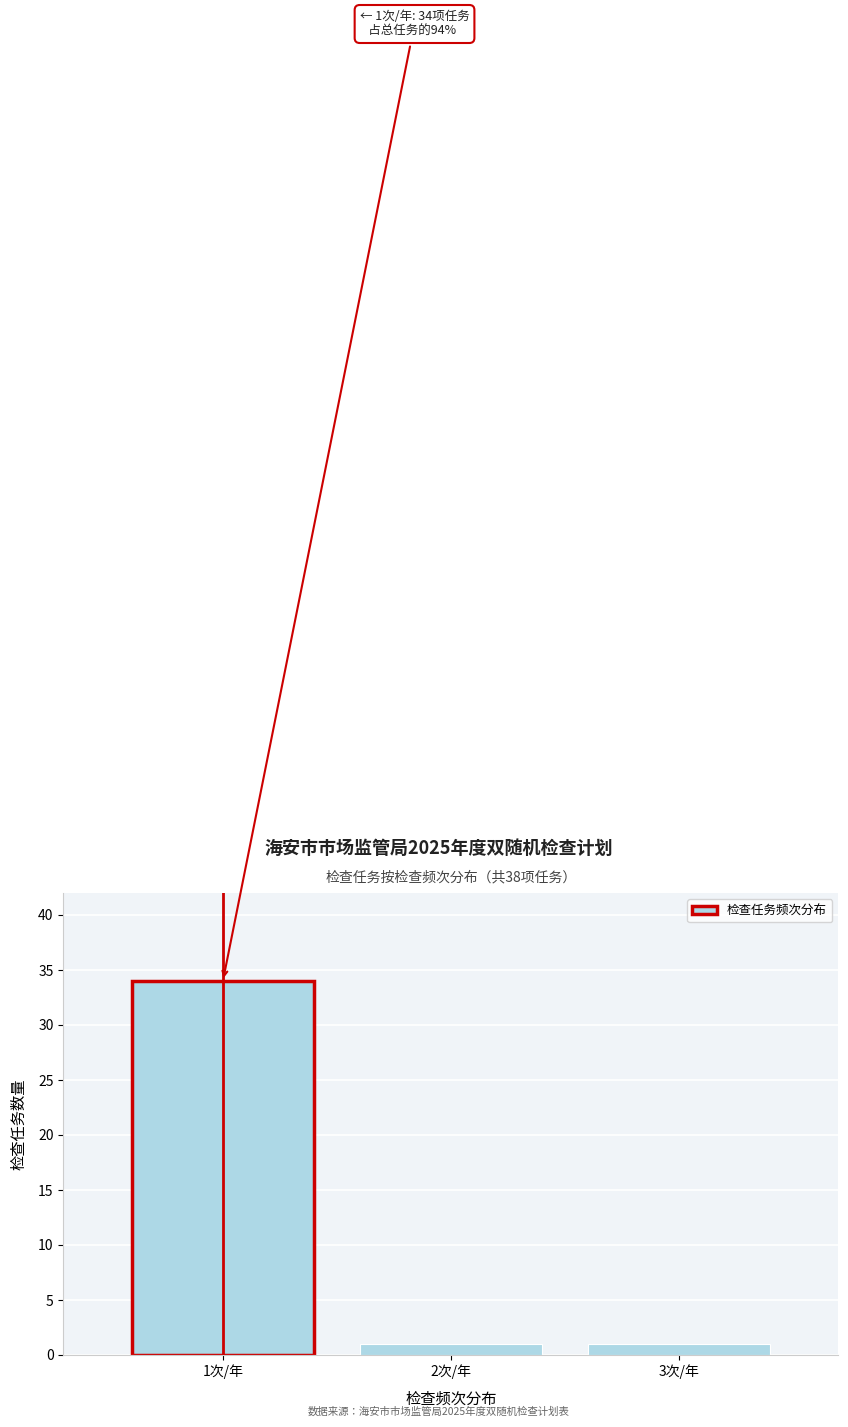

Reading left to right, what are all the values shown in this chart?

34	1	1